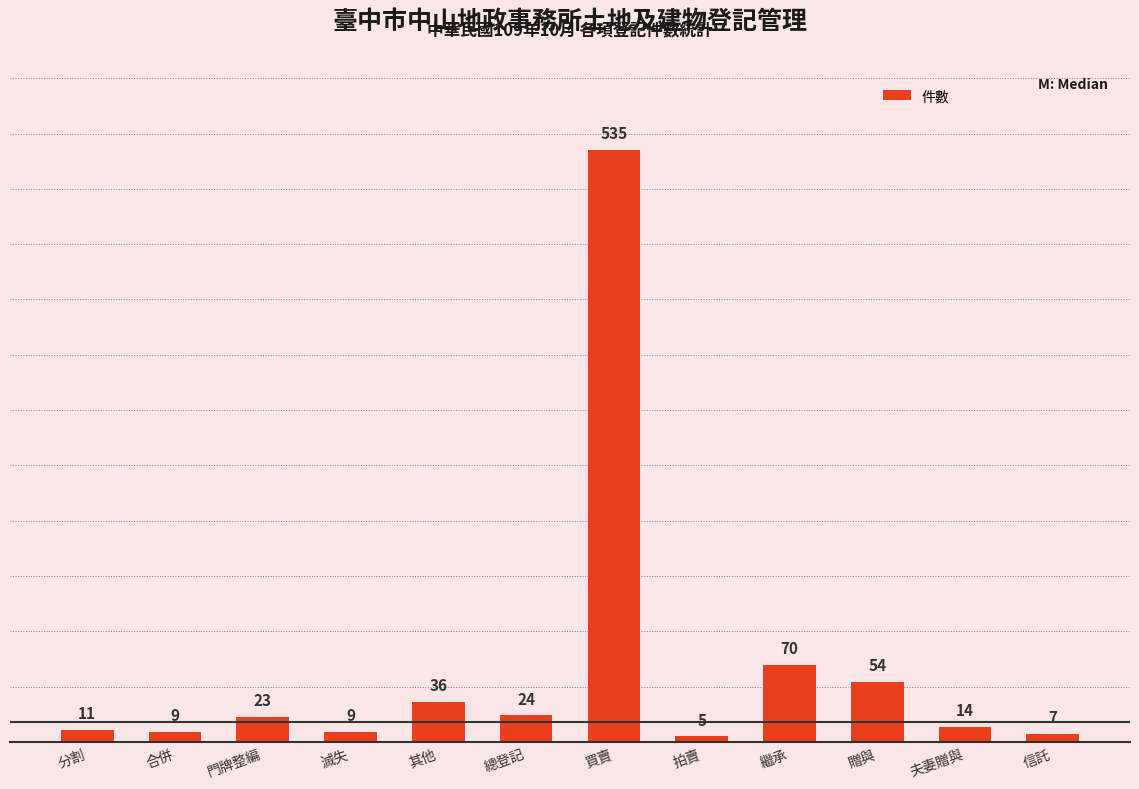

How many values are below 23?

6